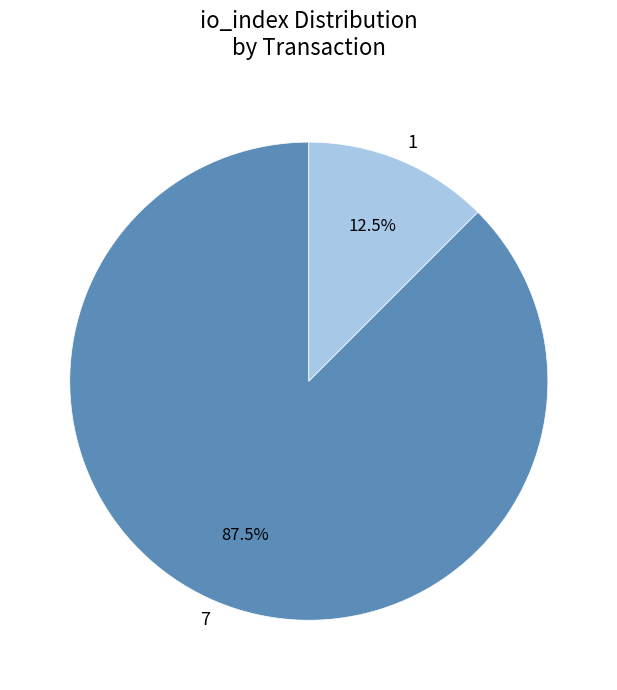

Is there any slice that represents more than half of the pie?

Yes